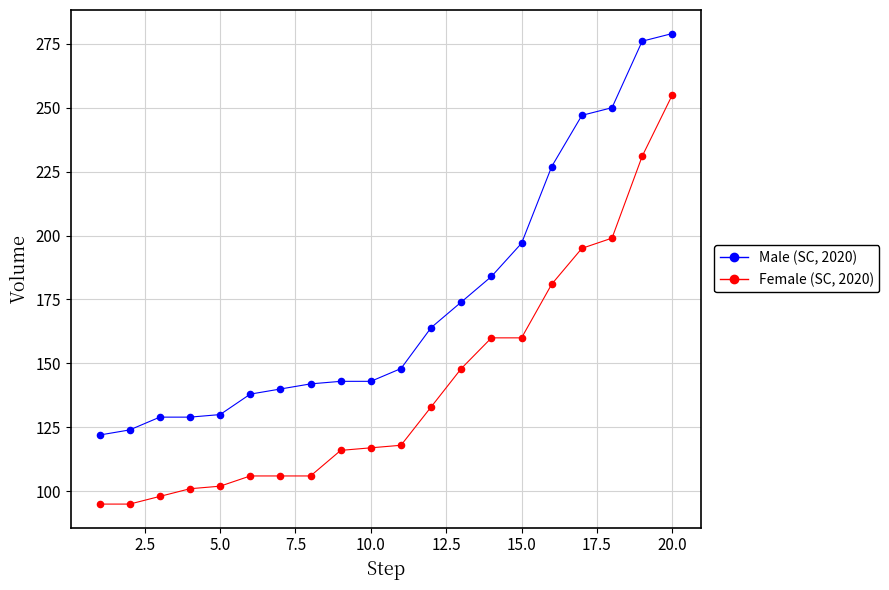

What is the maximum value shown in the chart?

279